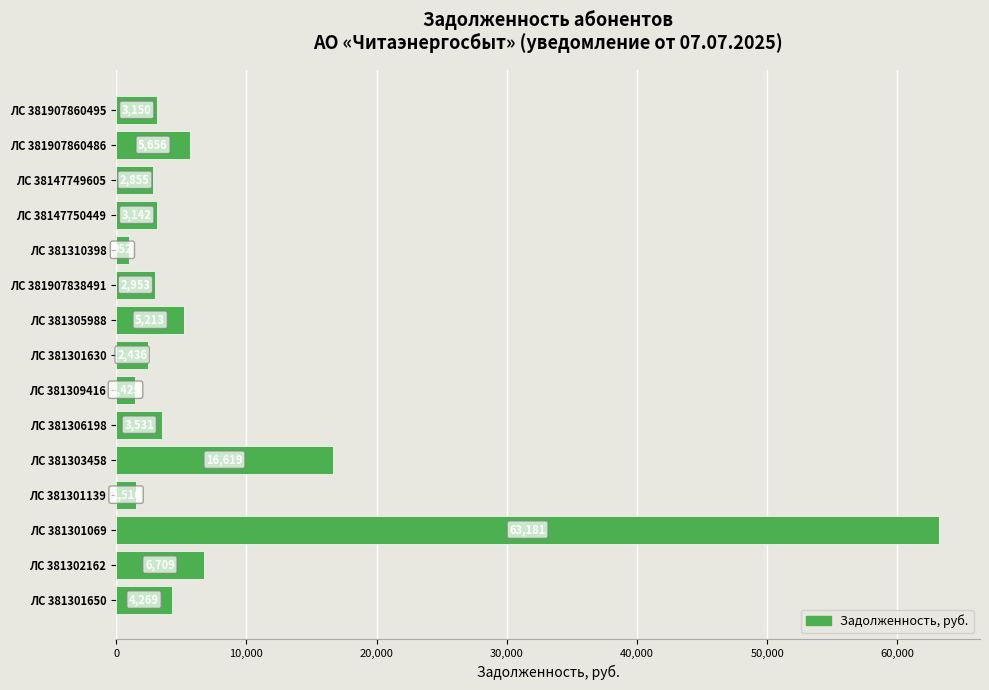

Which category has the lowest value across all series?

ЛС 381310398